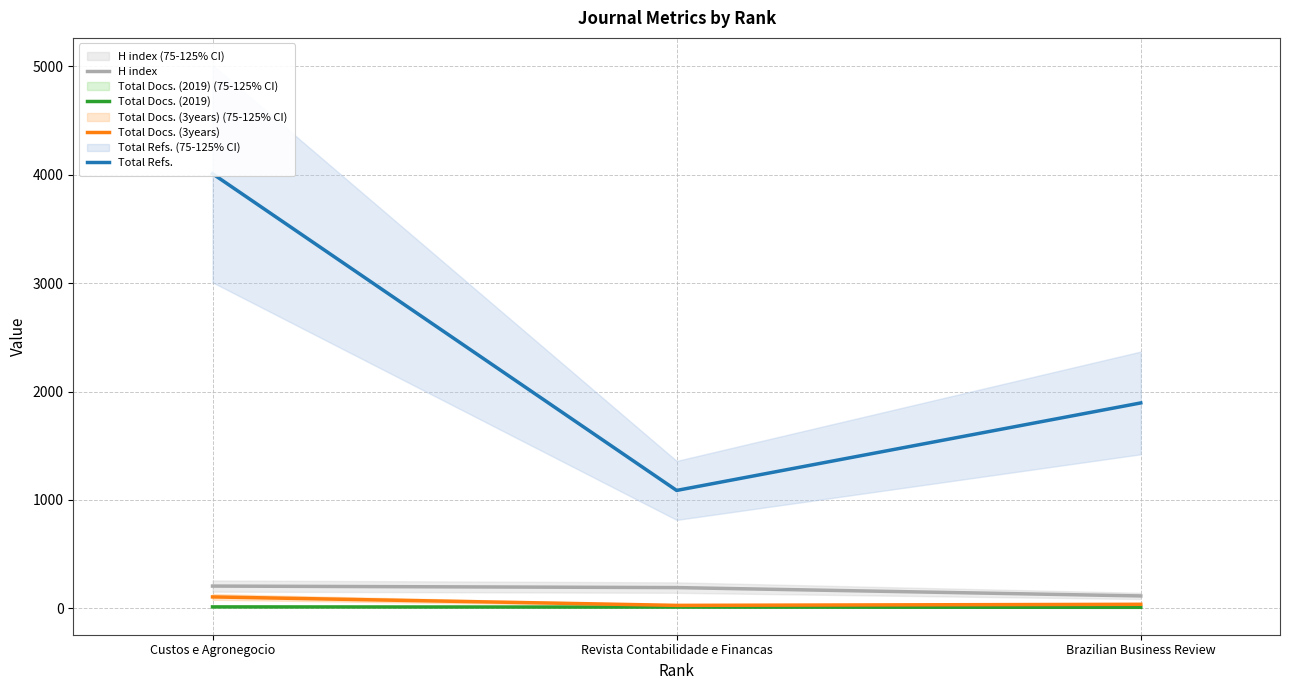

At how many categories does at least one series exceed 2208?

1